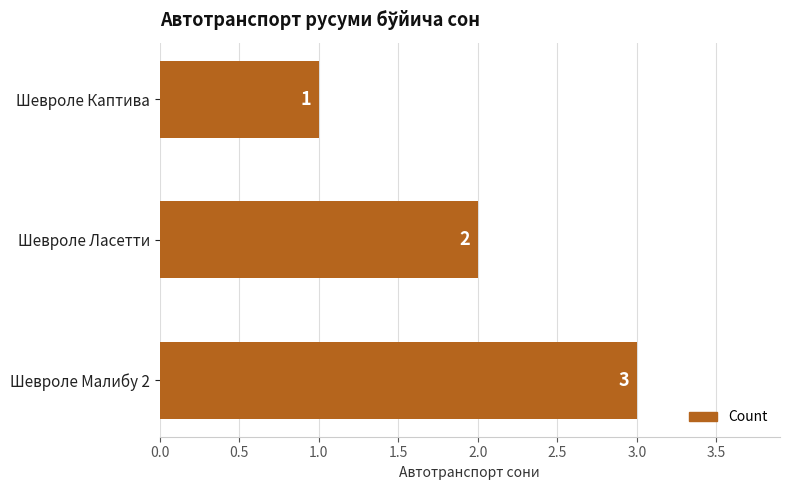

The value at Шевроле Малибу 2 is 3. True or false?

True